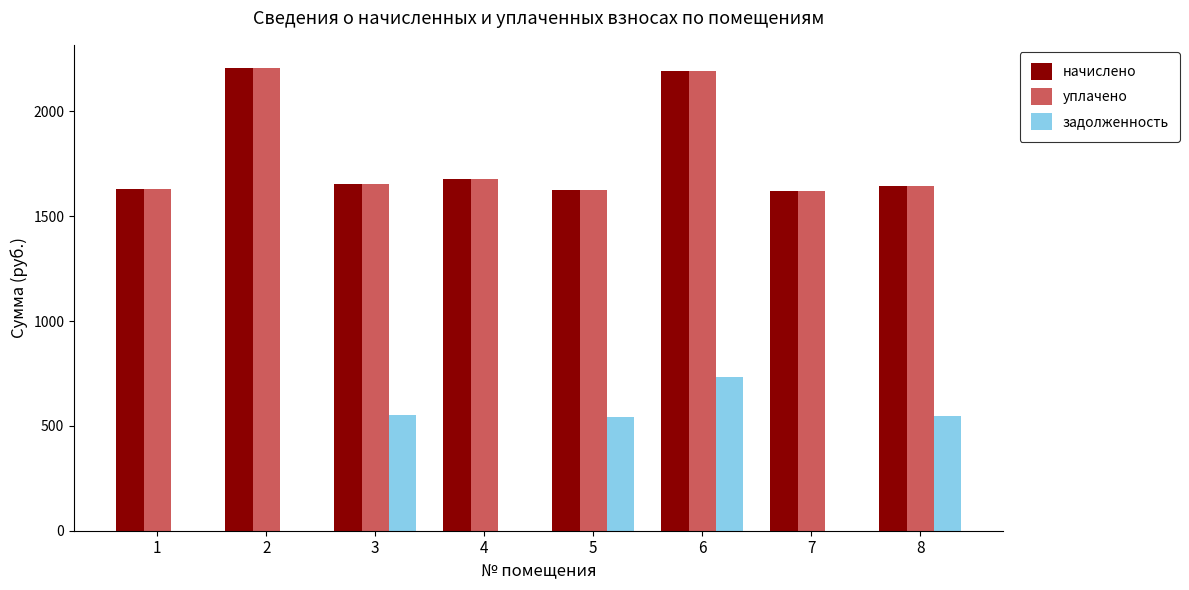

At which category is the sum across all series the highest?

6